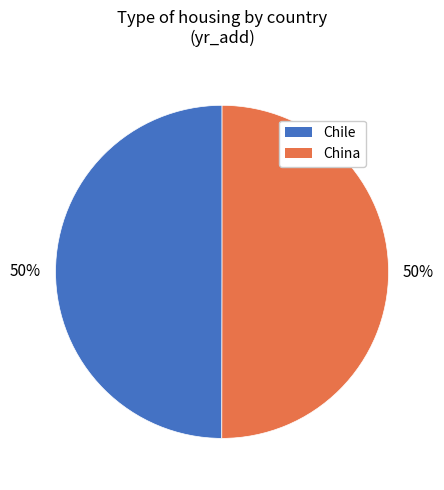

To the nearest percent, what is the average slice percentage?

50%